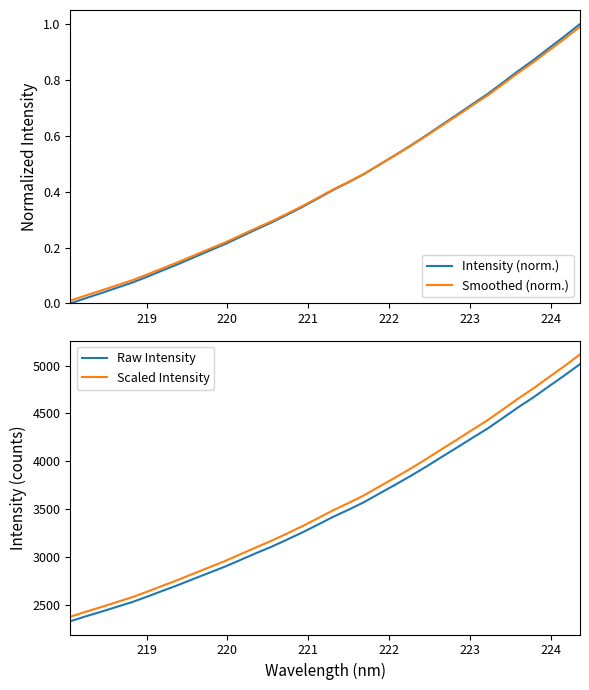

What is the maximum value for Scaled Intensity?

5115.6